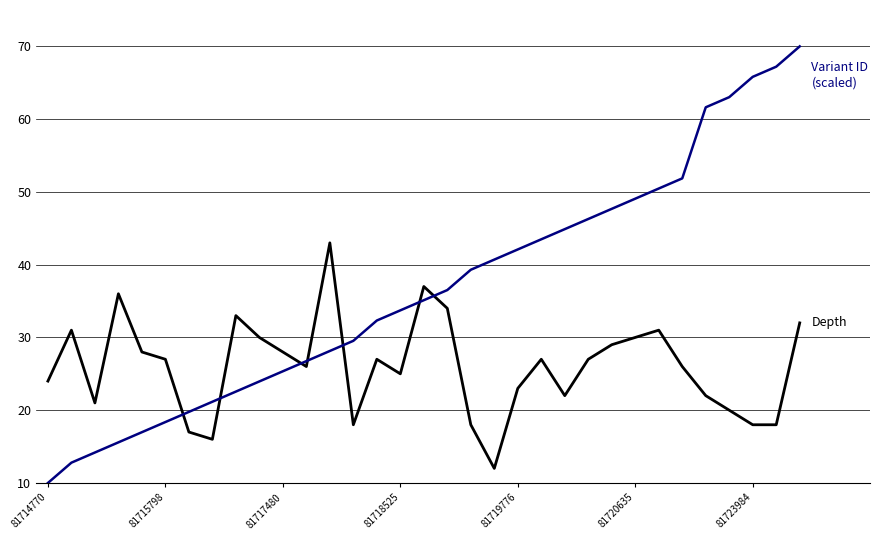

How many lines are shown in the chart?

2